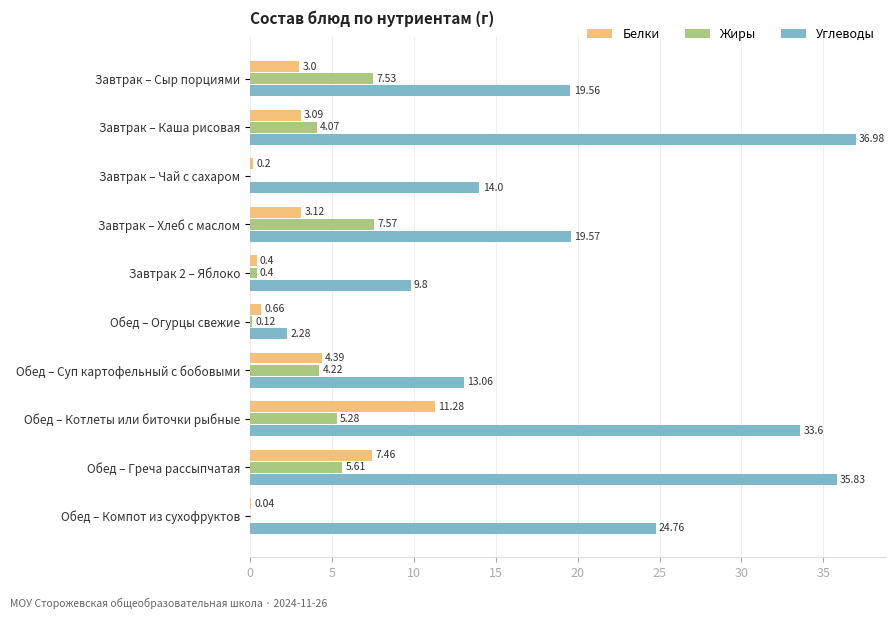

At which label is Углеводы closest to 19?

Завтрак – Сыр порциями